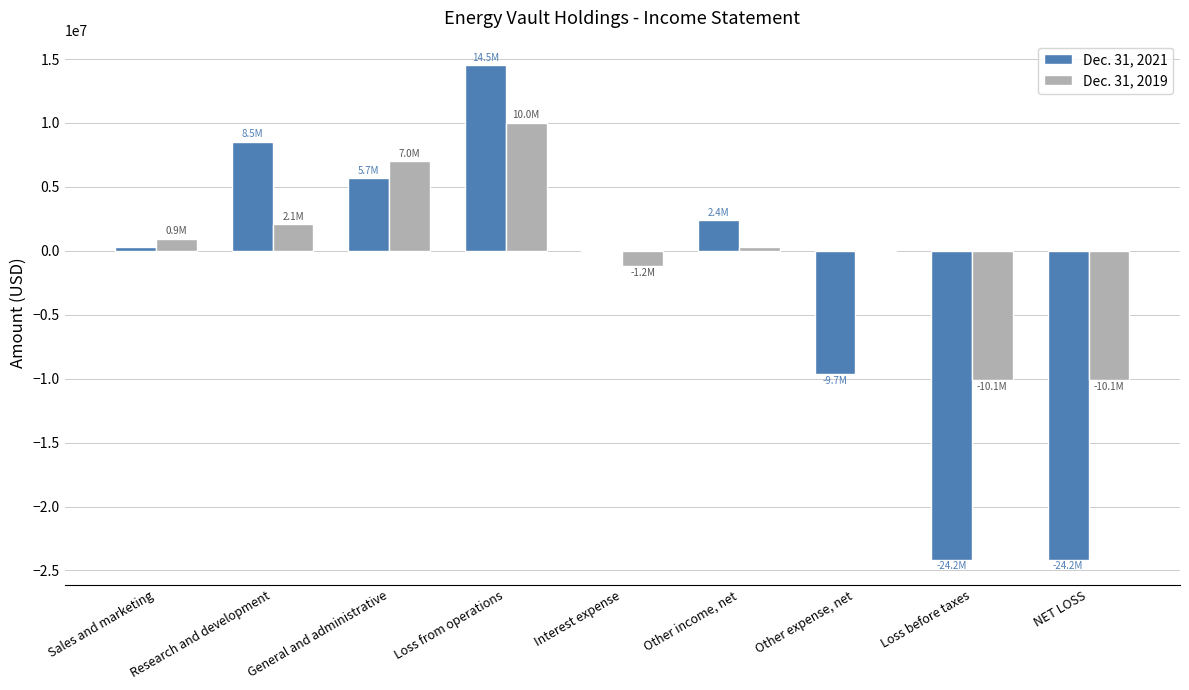

What is the sum of the Dec. 31, 2019 values at General and administrative and Other income, net?

7302145